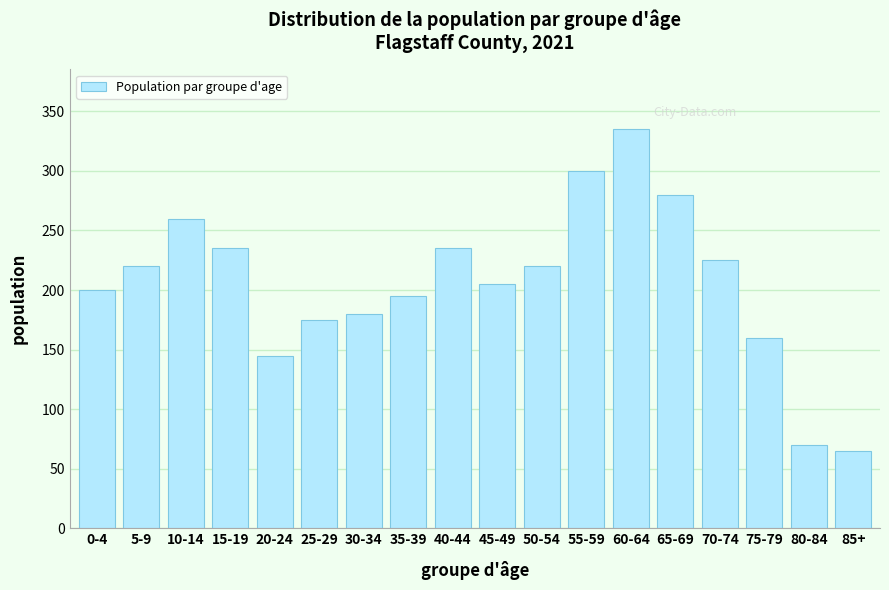

Reading right to left, what are all the values shown in this chart?

65	70	160	225	280	335	300	220	205	235	195	180	175	145	235	260	220	200